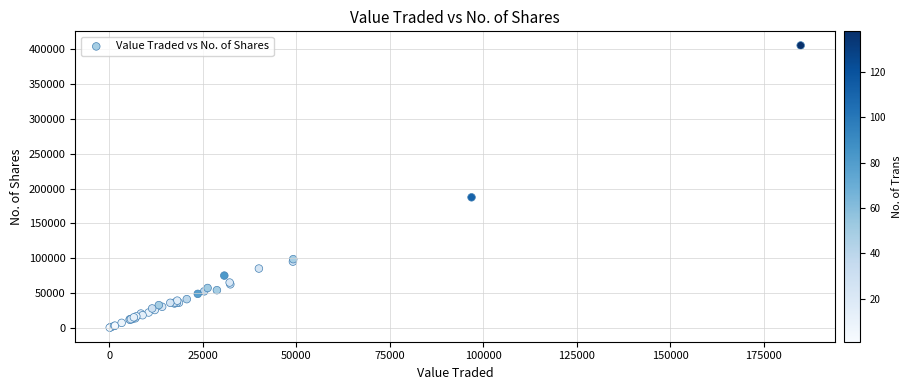

What Y value in the scatter plot is closest to 202890?

187390